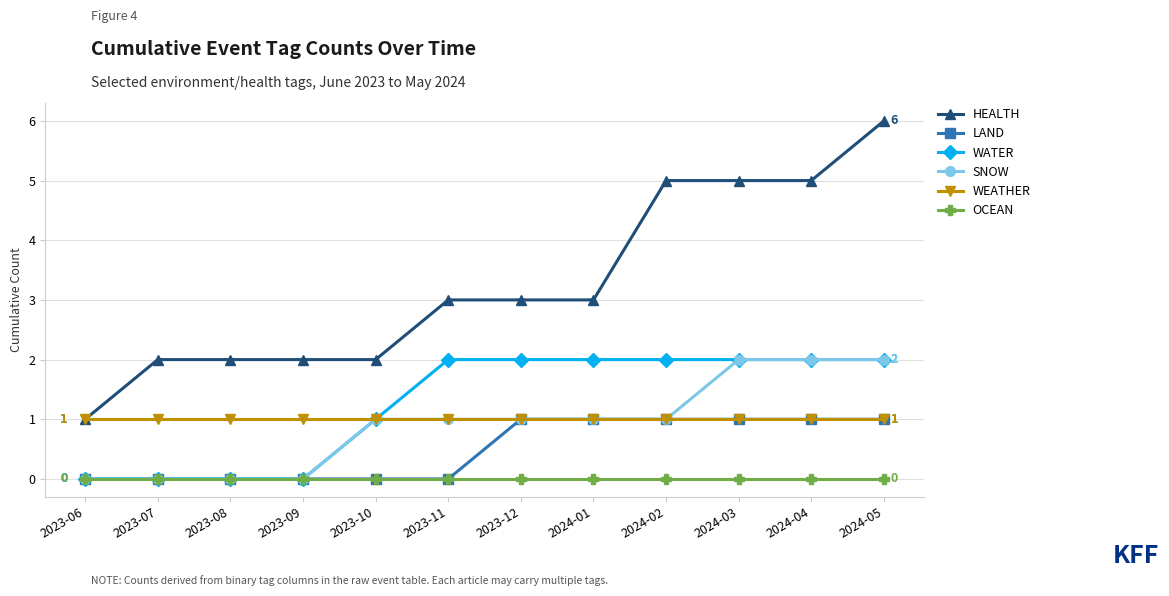

Reading left to right, extract all data points from this chart.

HEALTH: 2023-06=1	2023-07=2	2023-08=2	2023-09=2	2023-10=2	2023-11=3	2023-12=3	2024-01=3	2024-02=5	2024-03=5	2024-04=5	2024-05=6
LAND: 2023-06=0	2023-07=0	2023-08=0	2023-09=0	2023-10=0	2023-11=0	2023-12=1	2024-01=1	2024-02=1	2024-03=1	2024-04=1	2024-05=1
WATER: 2023-06=0	2023-07=0	2023-08=0	2023-09=0	2023-10=1	2023-11=2	2023-12=2	2024-01=2	2024-02=2	2024-03=2	2024-04=2	2024-05=2
SNOW: 2023-06=0	2023-07=0	2023-08=0	2023-09=0	2023-10=1	2023-11=1	2023-12=1	2024-01=1	2024-02=1	2024-03=2	2024-04=2	2024-05=2
WEATHER: 2023-06=1	2023-07=1	2023-08=1	2023-09=1	2023-10=1	2023-11=1	2023-12=1	2024-01=1	2024-02=1	2024-03=1	2024-04=1	2024-05=1
OCEAN: 2023-06=0	2023-07=0	2023-08=0	2023-09=0	2023-10=0	2023-11=0	2023-12=0	2024-01=0	2024-02=0	2024-03=0	2024-04=0	2024-05=0